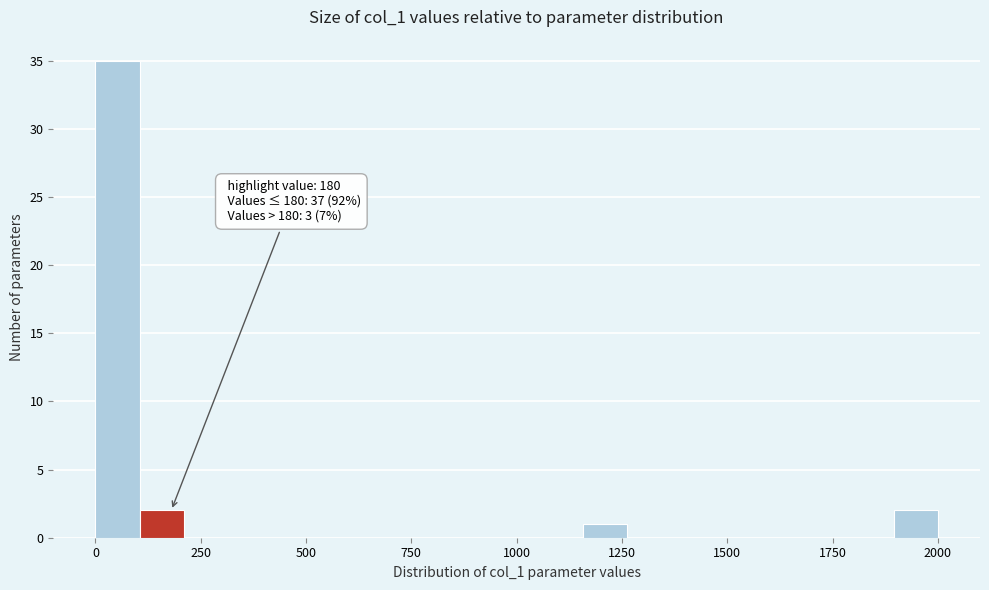

Read against the x-axis, roughly where is the centre of the tallest bar?

50